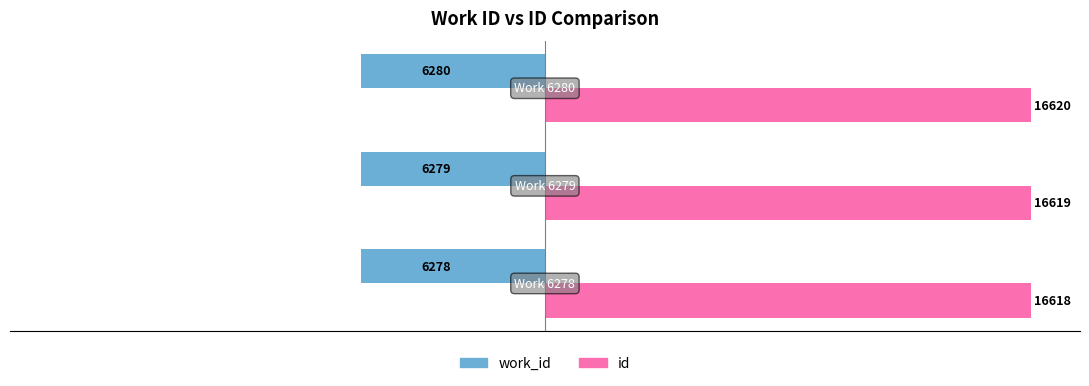

What are all the series names shown in the legend?

work_id, id